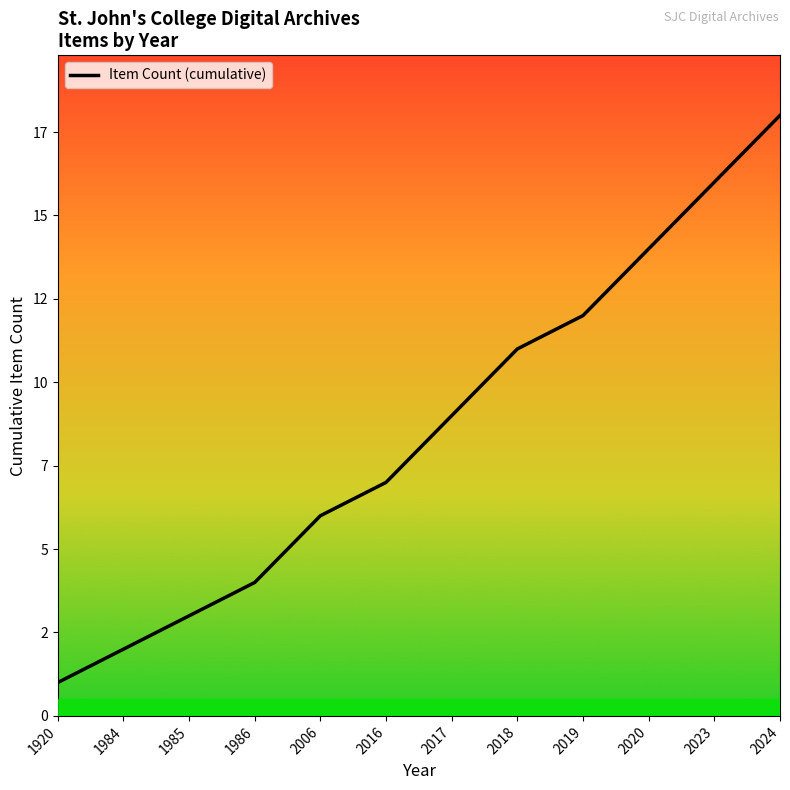

Is it true that the value at 2017 is 9?

True